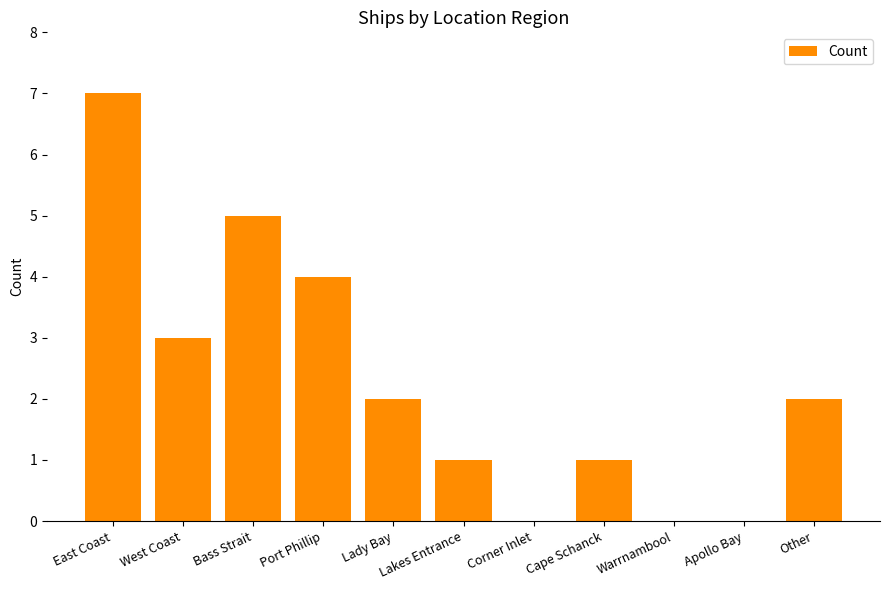

True or false: the data shows 3 at West Coast.

True